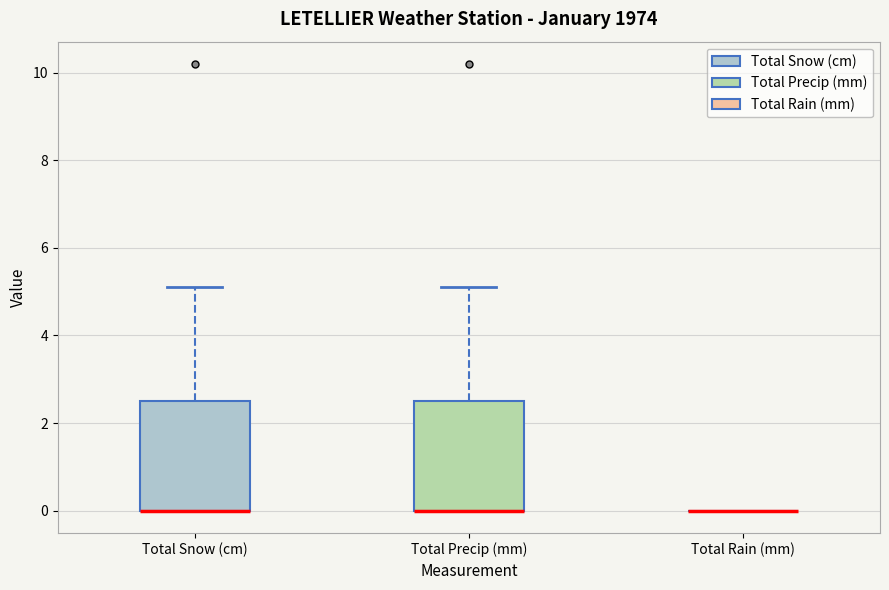

Reading left to right, read every box against the y-axis: the position of its median line, the range the box covers, and the ends of its whiskers. The values are not printed on the chart, so give them approximately, as read against the axis.

Total Snow (cm): median 0.0 (drawn on the box's lower edge), box 0.0 to 2.6, whiskers 0.0 to 5.2
Total Precip (mm): median 0.0 (drawn on the box's lower edge), box 0.0 to 2.6, whiskers 0.0 to 5.2
Total Rain (mm): box collapsed to a line at 0.0, whiskers 0.0 to 0.0